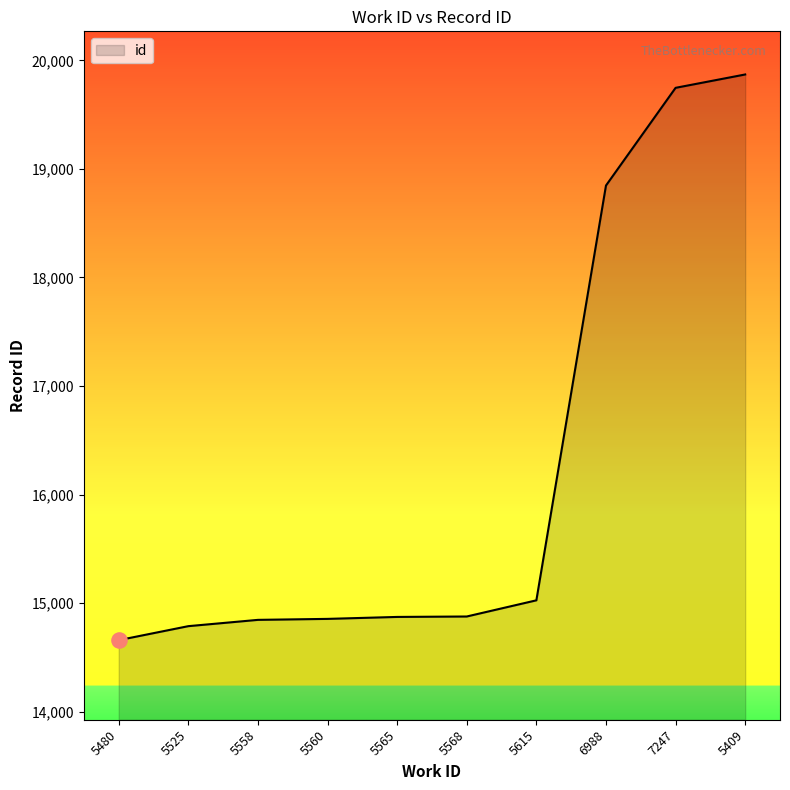

Between 5615 and 5558, which is larger?

5615